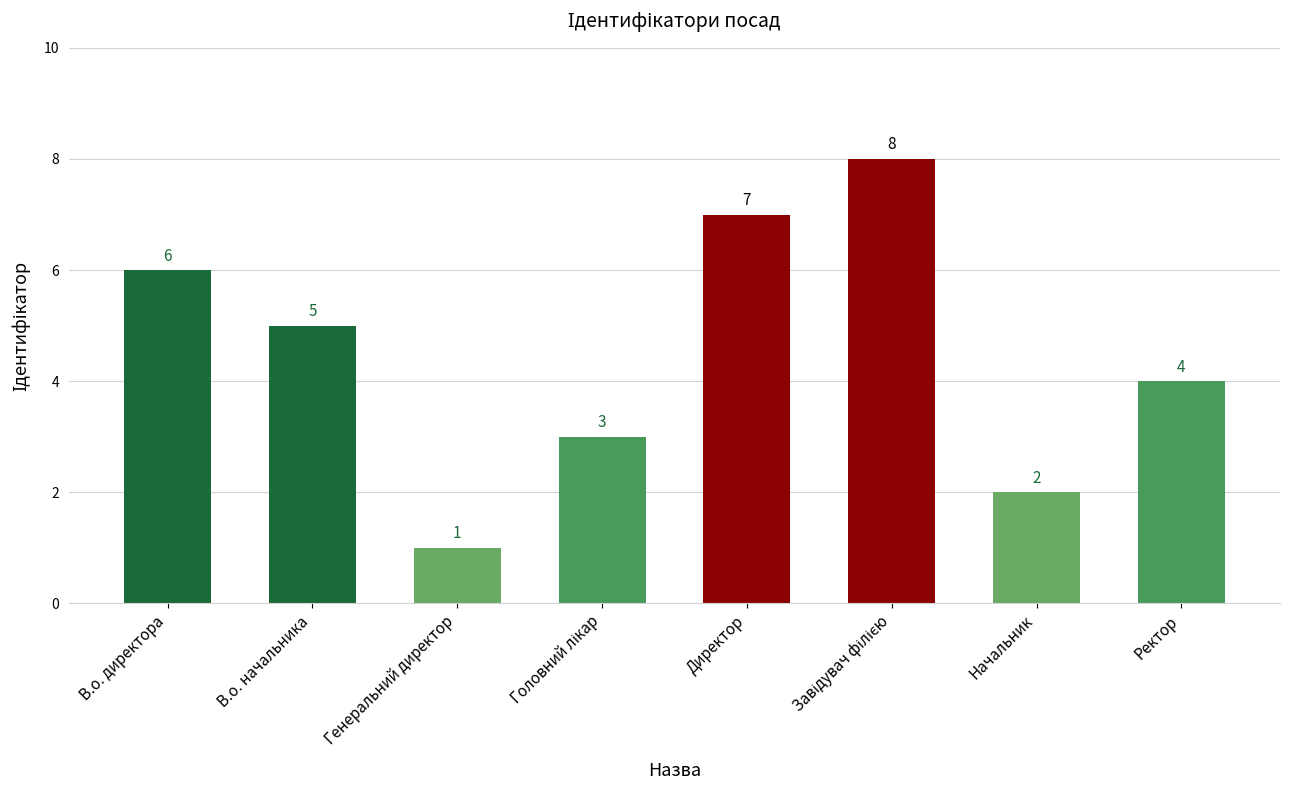

What is the minimum value shown in the chart?

1